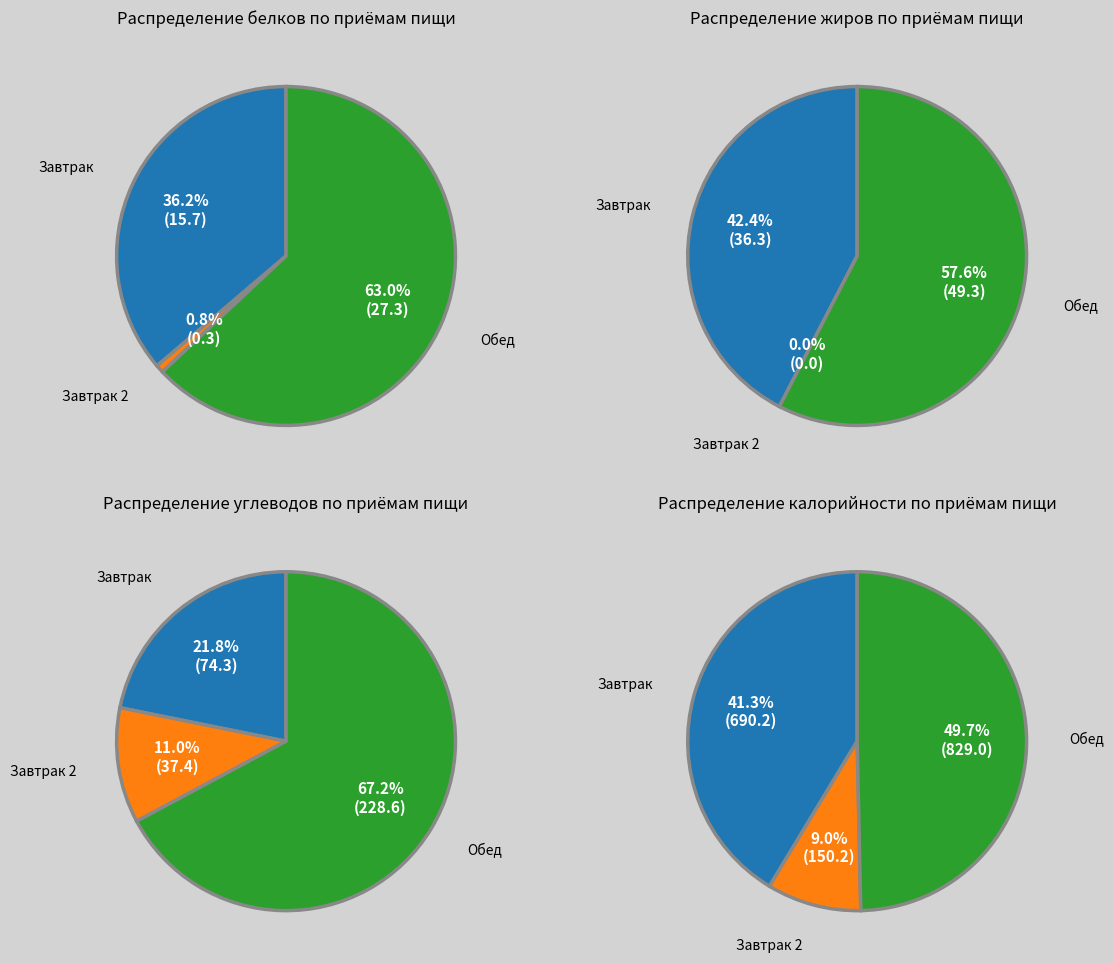

At 1, list the series in order from largest to smallest.

Обед, Завтрак, Завтрак 2